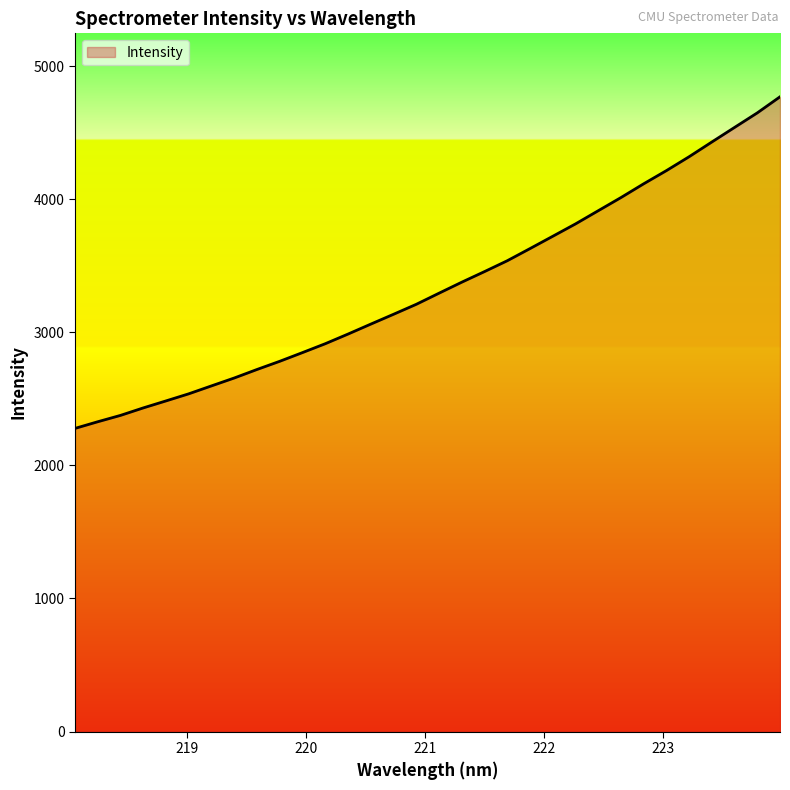

What is the minimum value shown in the chart?

2278.0